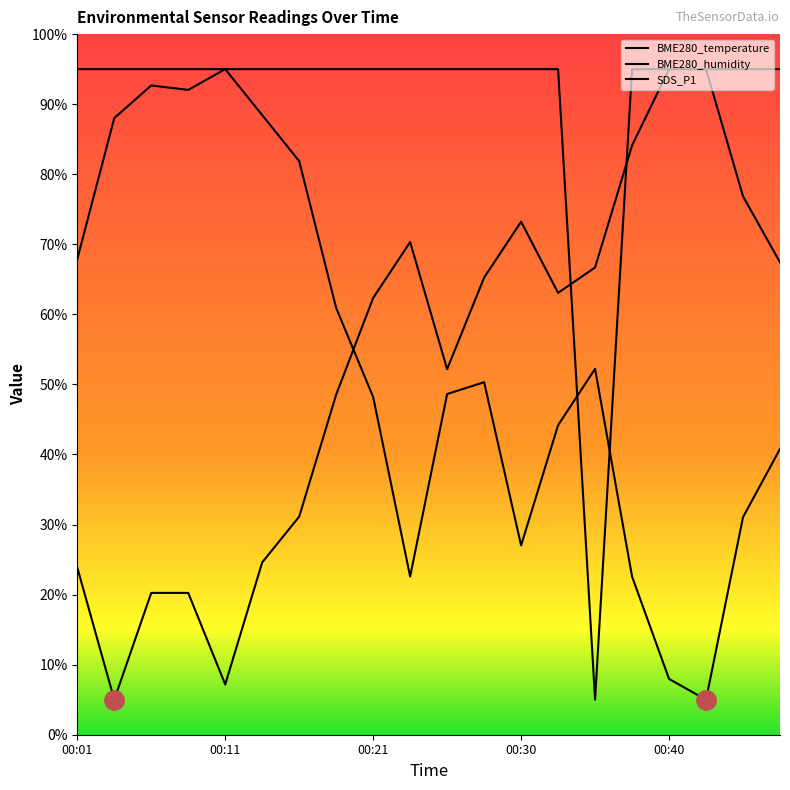

True or false: BME280_humidity has more than 2 interior local peaks.

True